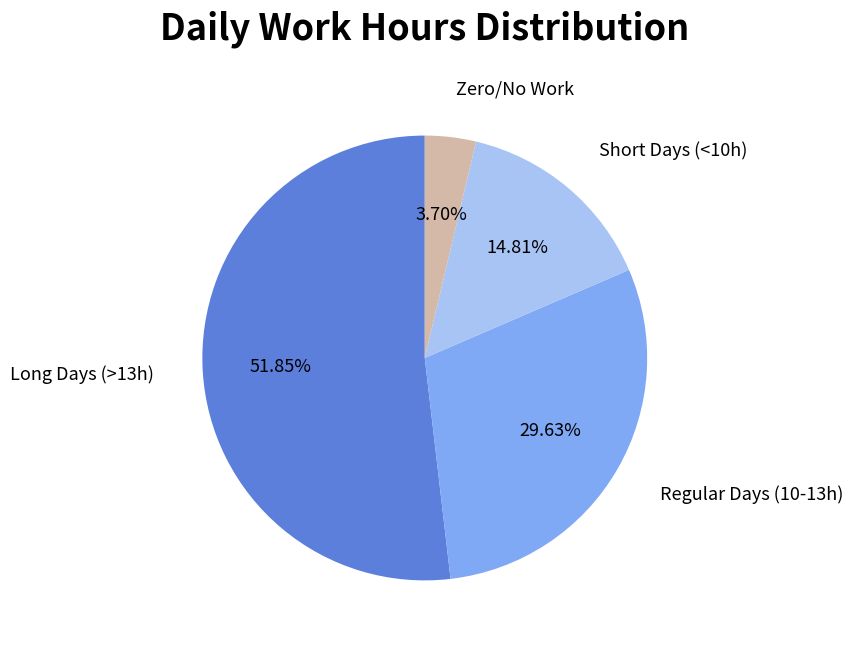

Which slice is the largest?

Long Days (>13h)